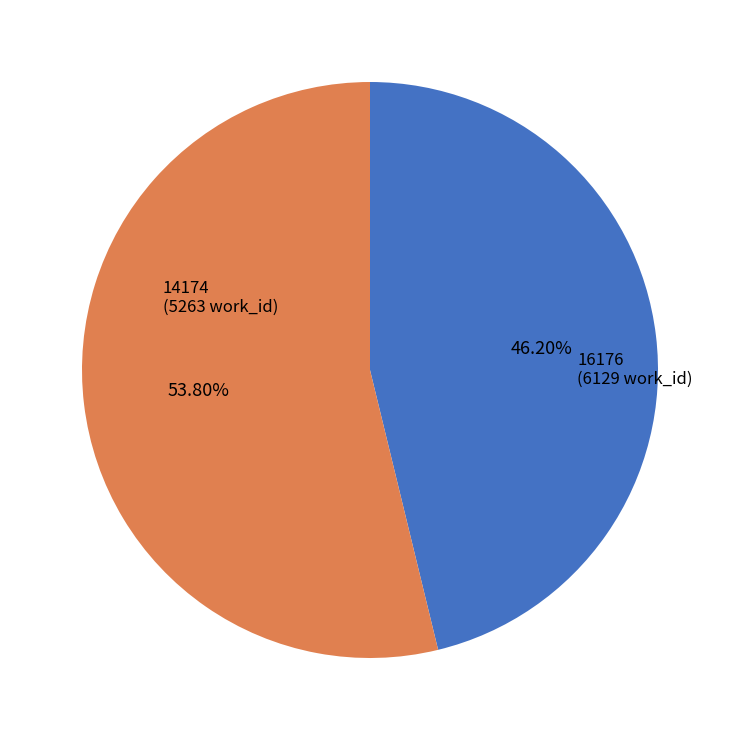

True or false: 14174 accounts for 38% of the total.

False